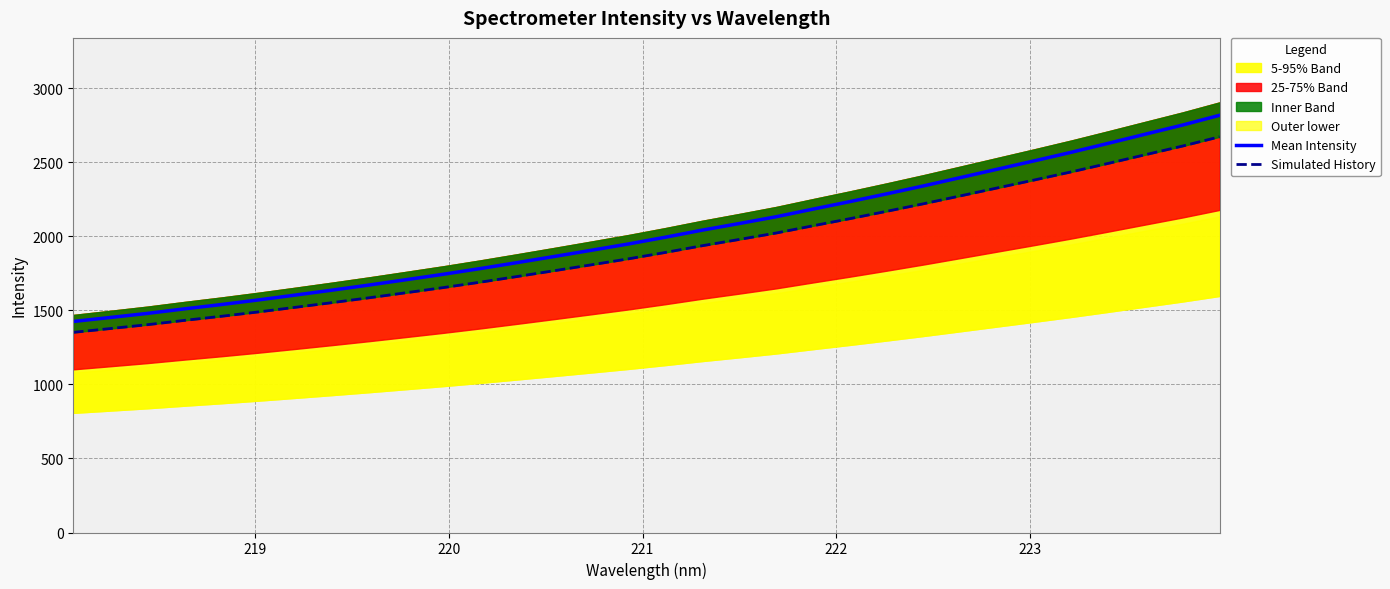

What is the highest value of the Mean Intensity series?

2817.0